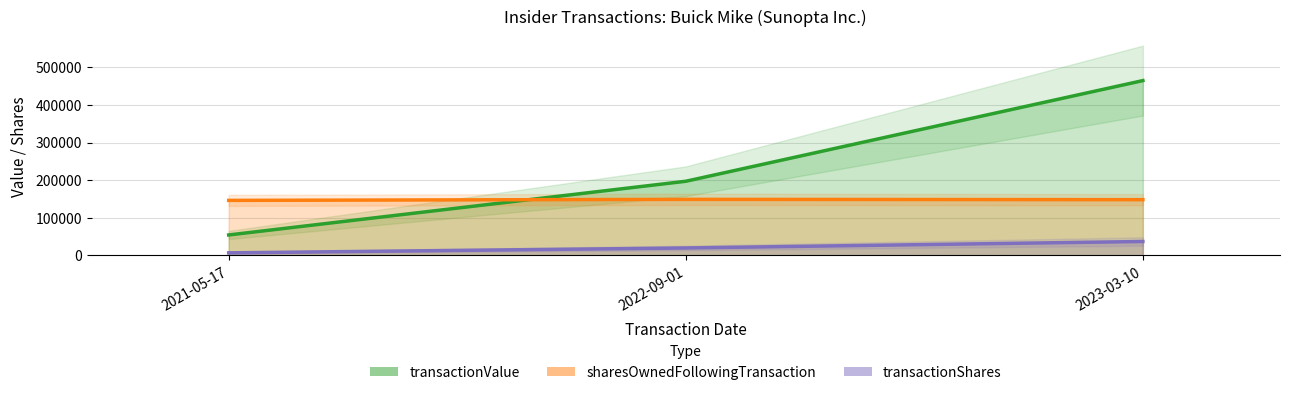

Does the chart display data point markers on the line(s)?

No